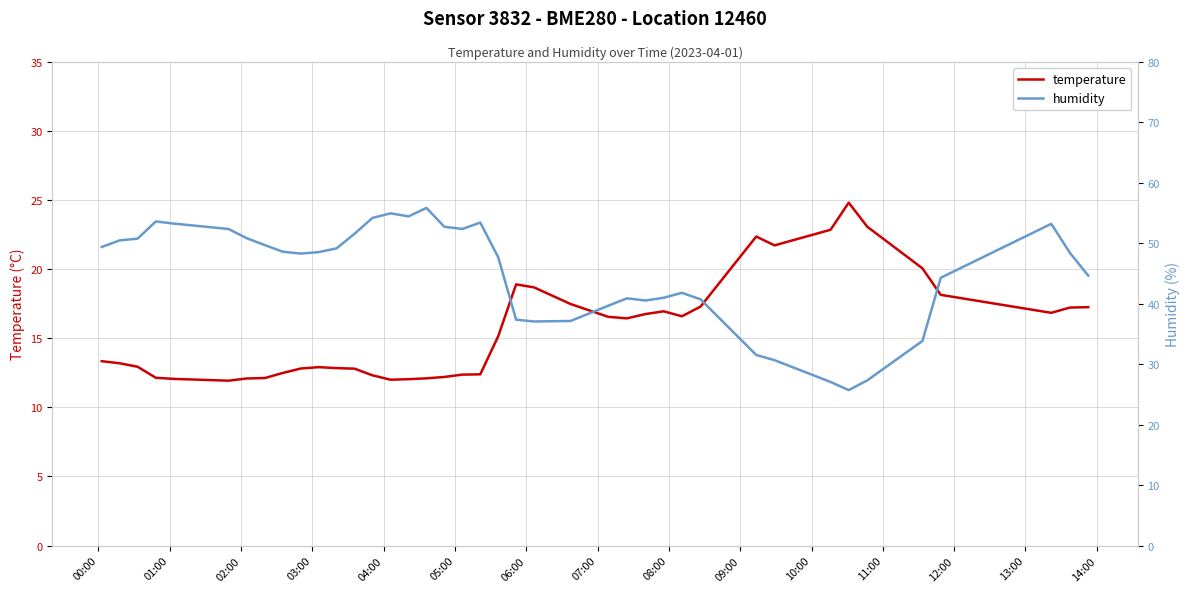

True or false: humidity and temperature intersect in this chart.

False